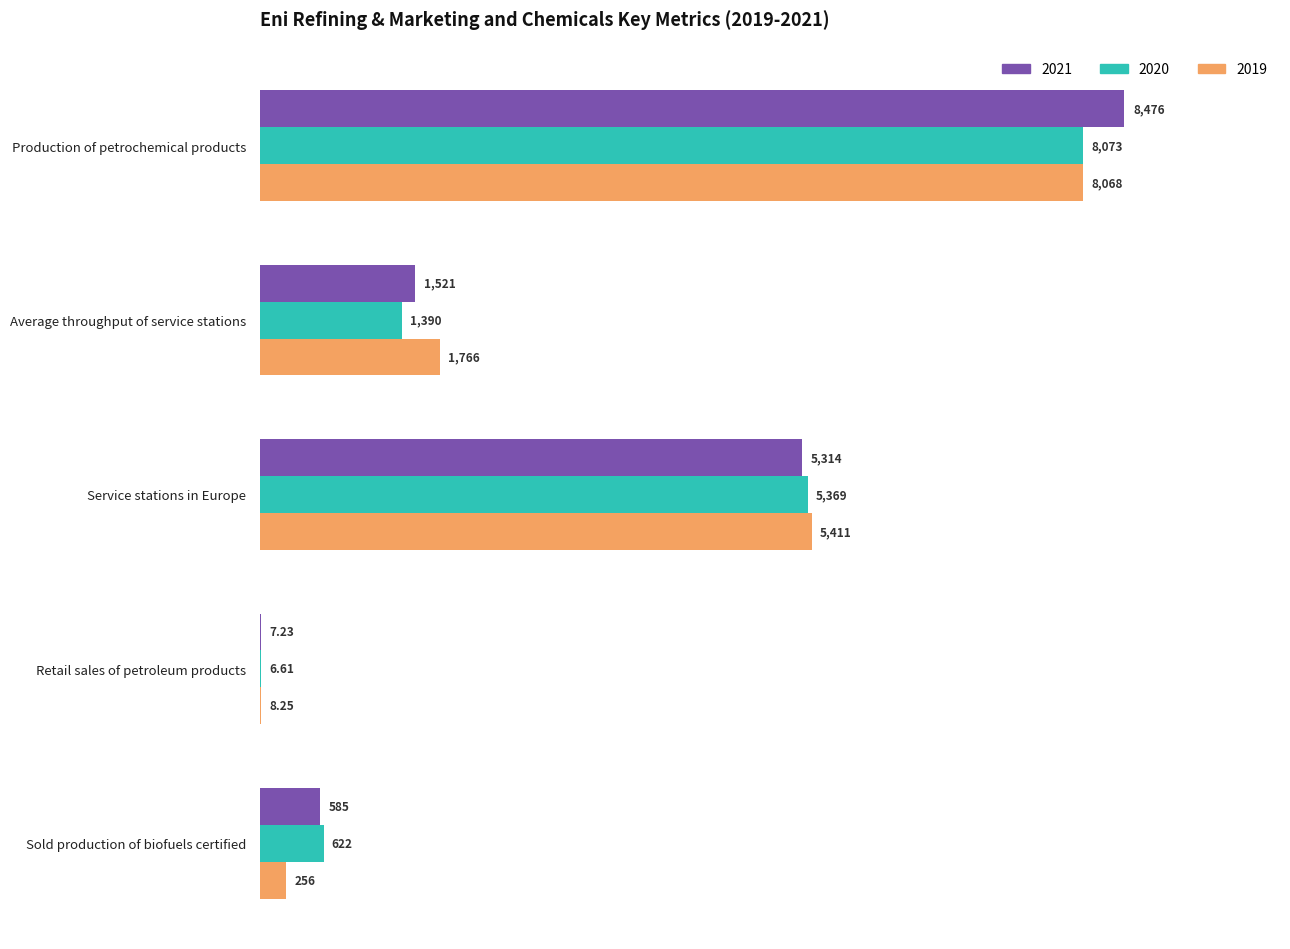

What is the average value of the 2021 series?

3180.6